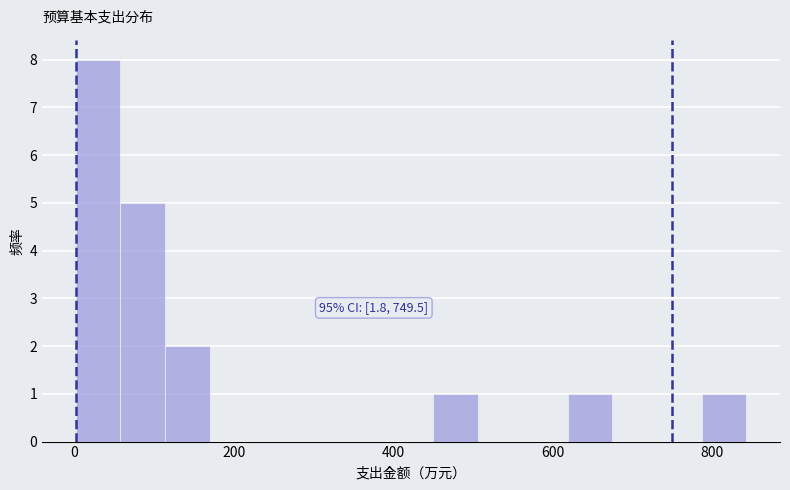

Read against the x-axis, roughly where is the centre of the tallest bar?

20